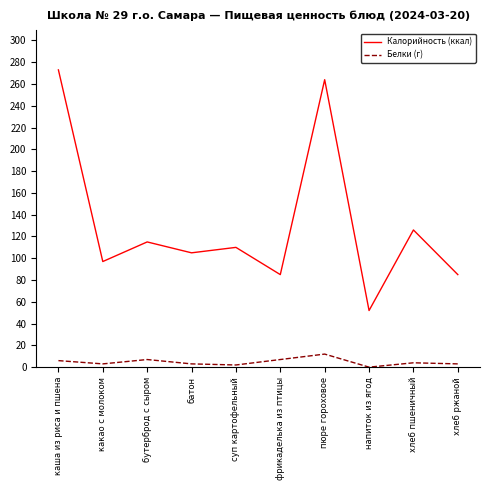

True or false: Белки (г) and Калорийность (ккал) intersect in this chart.

False